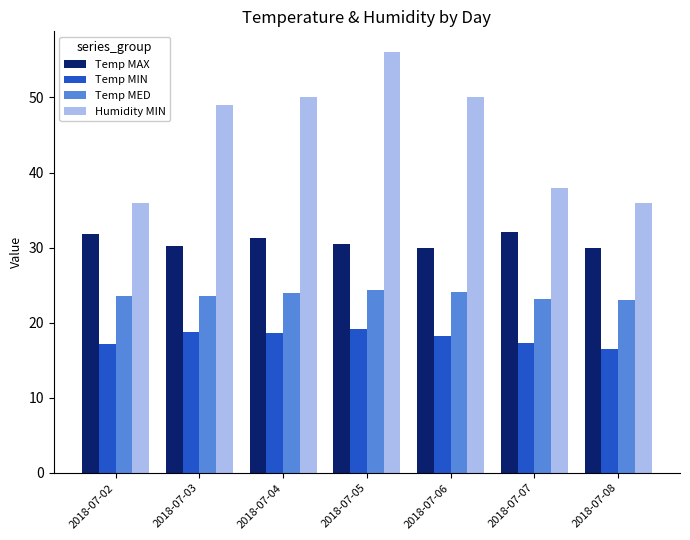

Rank the series by their average value, from lowest to highest.

Temp MIN, Temp MED, Temp MAX, Humidity MIN